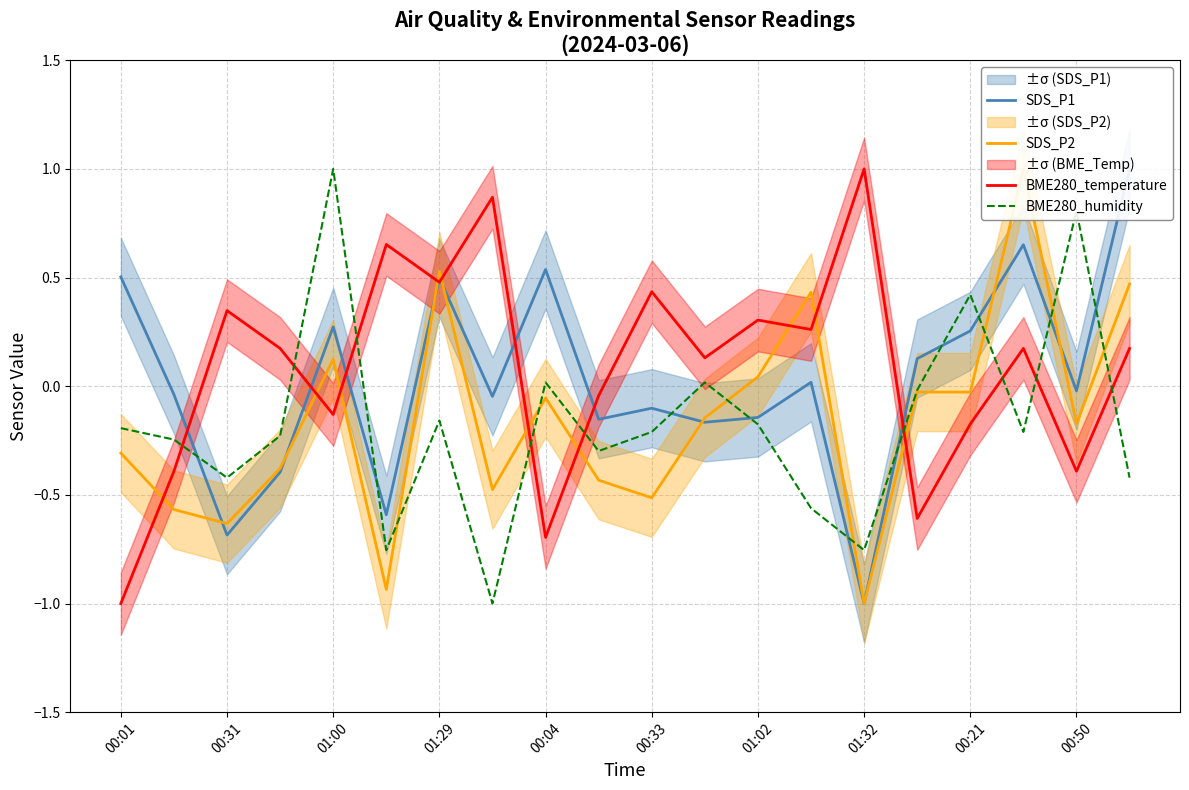

Is it true that BME280_humidity equals -0.4 at 00:31?

True